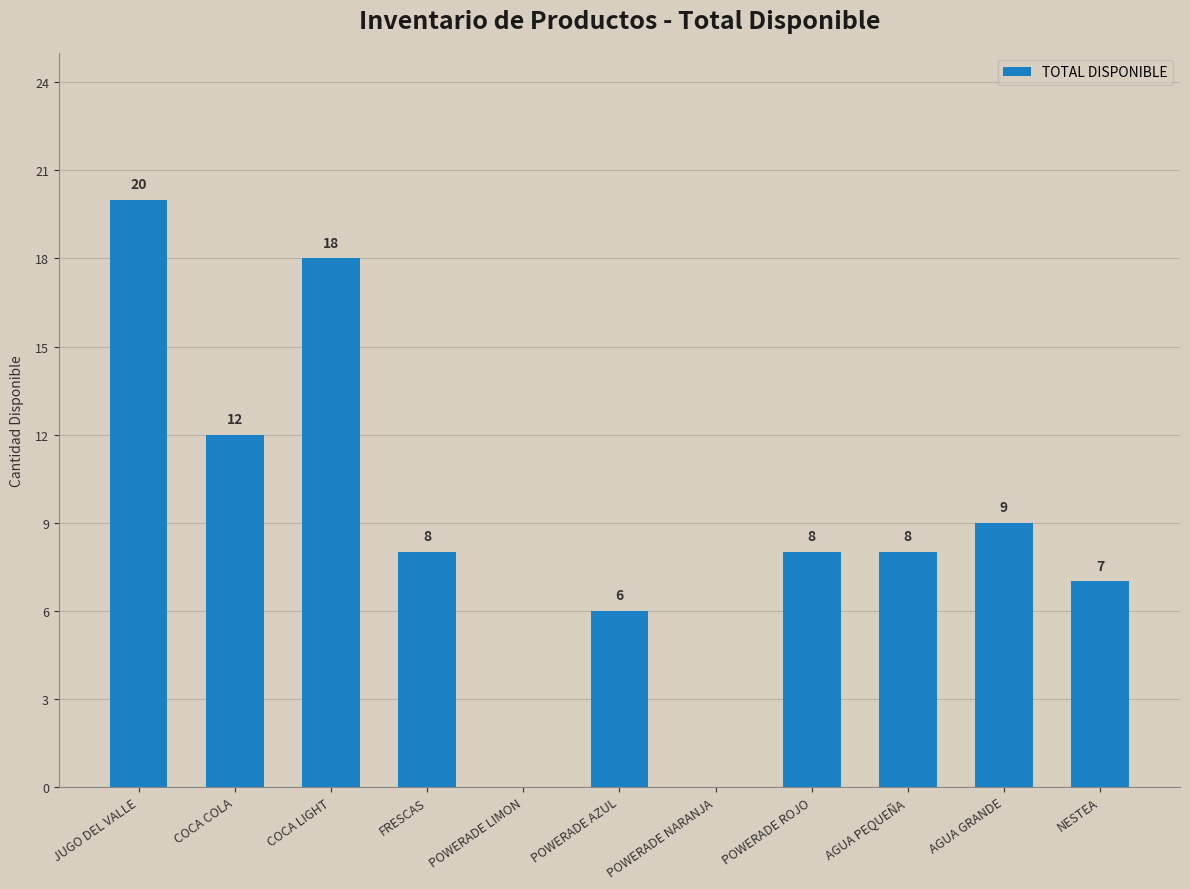

What is the greatest value displayed?

20